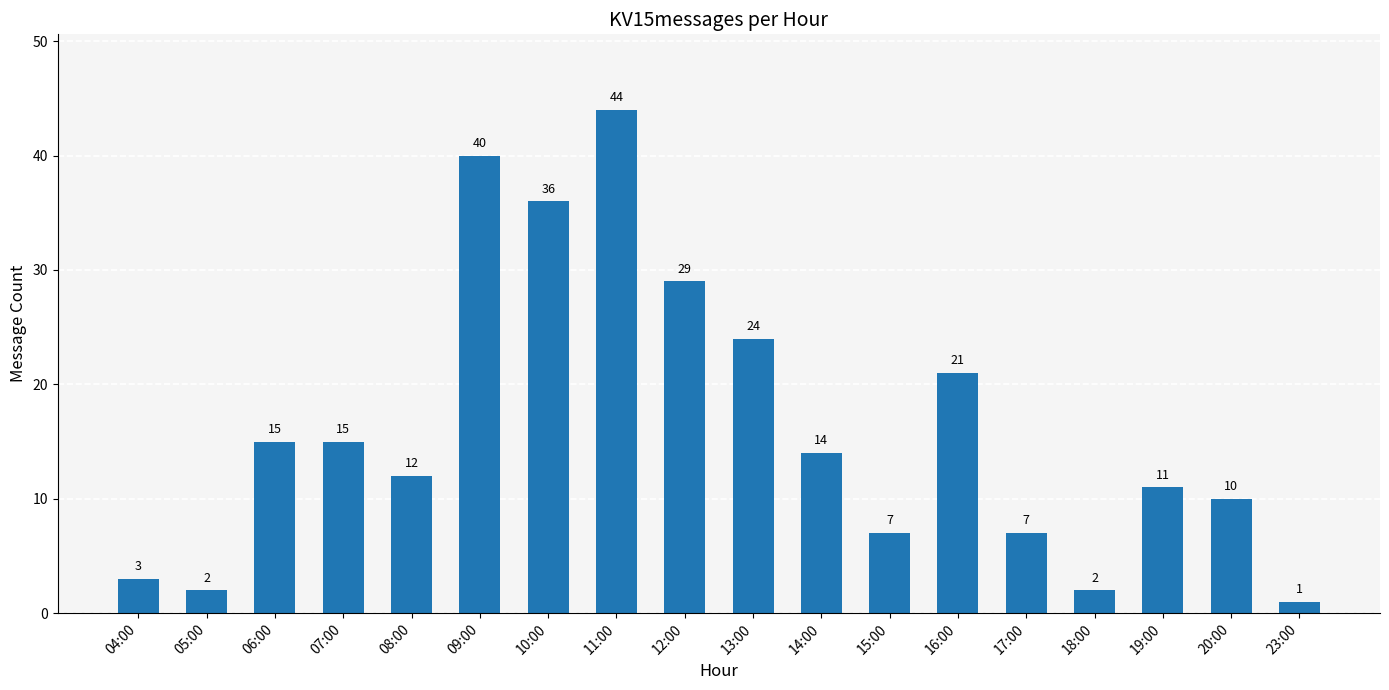

The chart shows a value of 40 at 09:00. True or false?

True